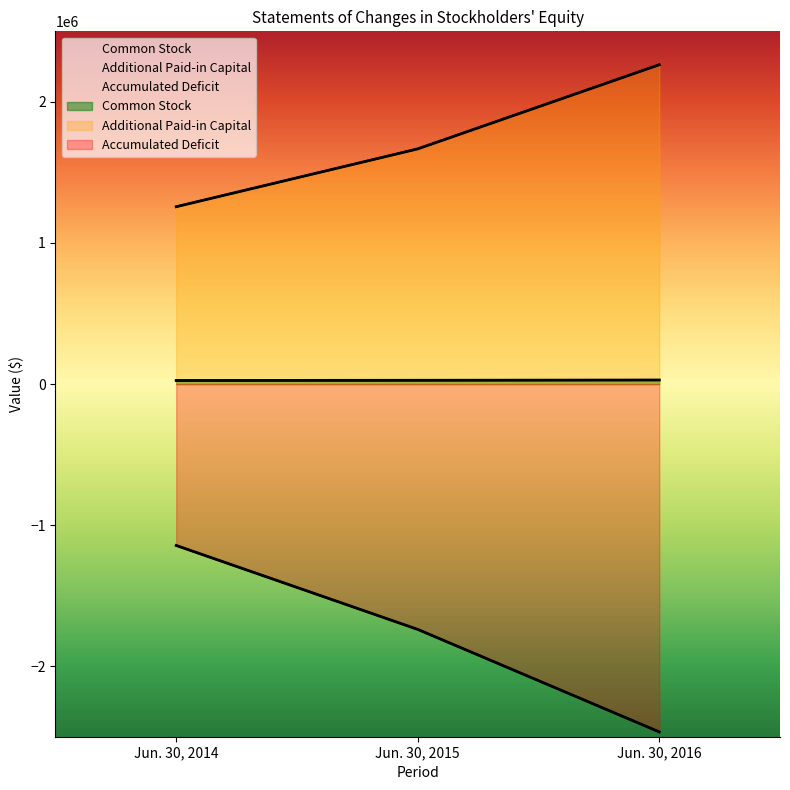

What is the value of the Common Stock point at the 1st from the left?

25131